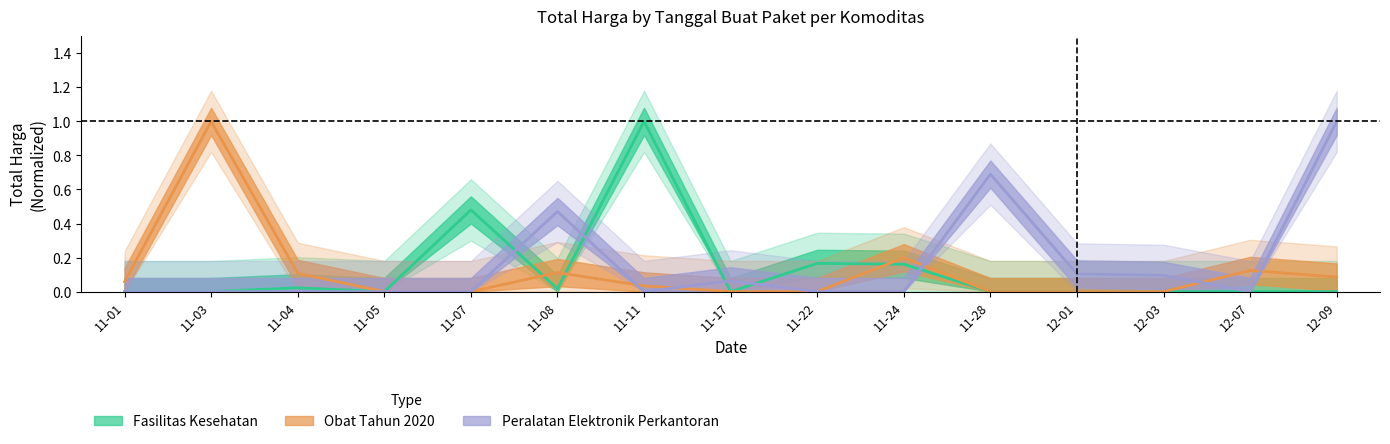

What is the difference between the Fasilitas Kesehatan values at 11-11 and 11-22?

0.8